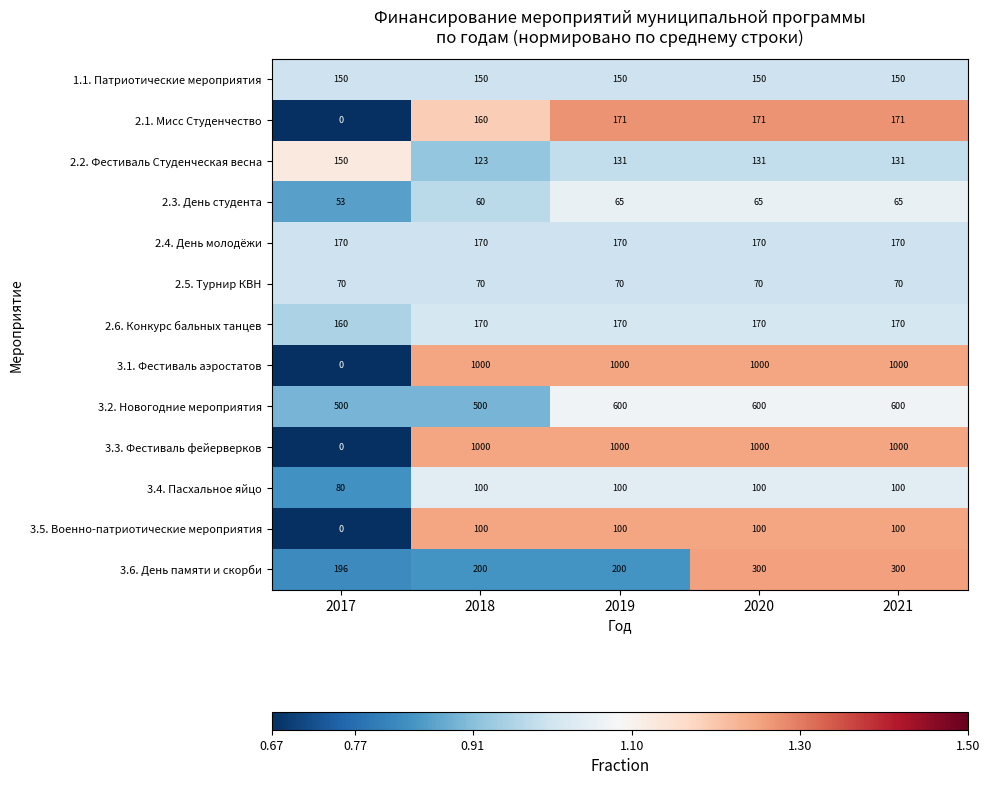

Is the value of 2.6. Конкурс бальных танцев at 2018 greater than the value of 1.1. Патриотические мероприятия at 2021?

Yes